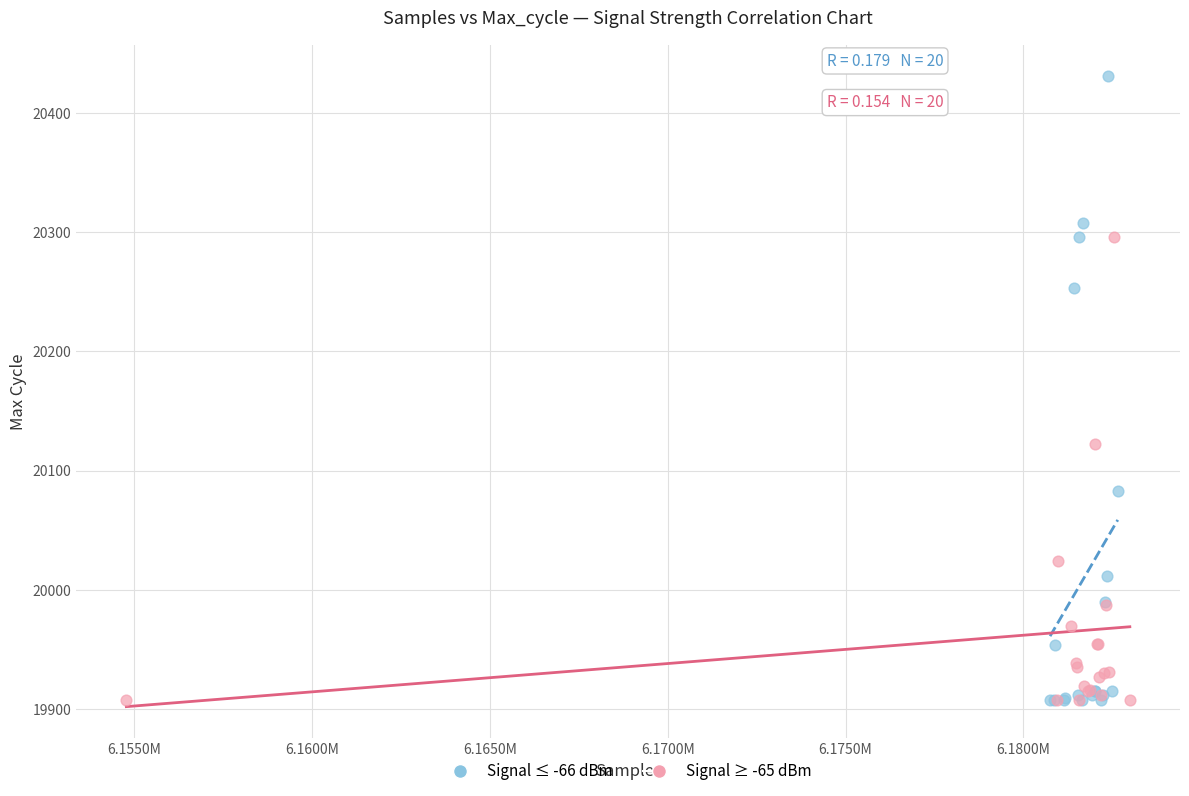

Which series contains the highest Y value?

Signal ≤ -66 dBm